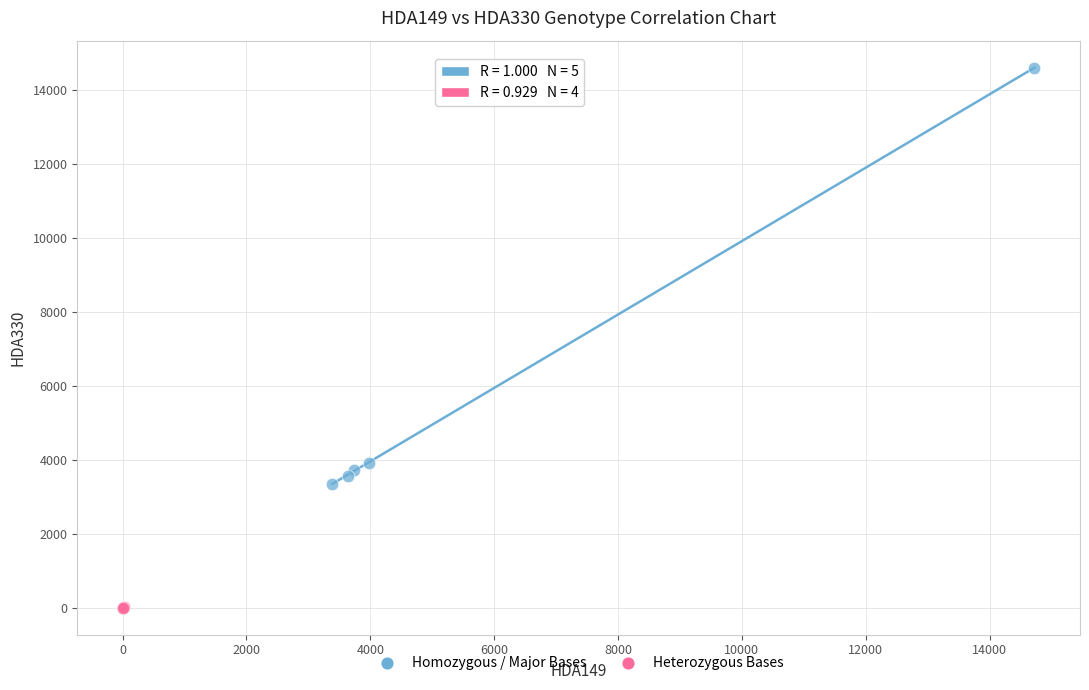

Which series reaches the maximum Y coordinate?

Homozygous / Major Bases